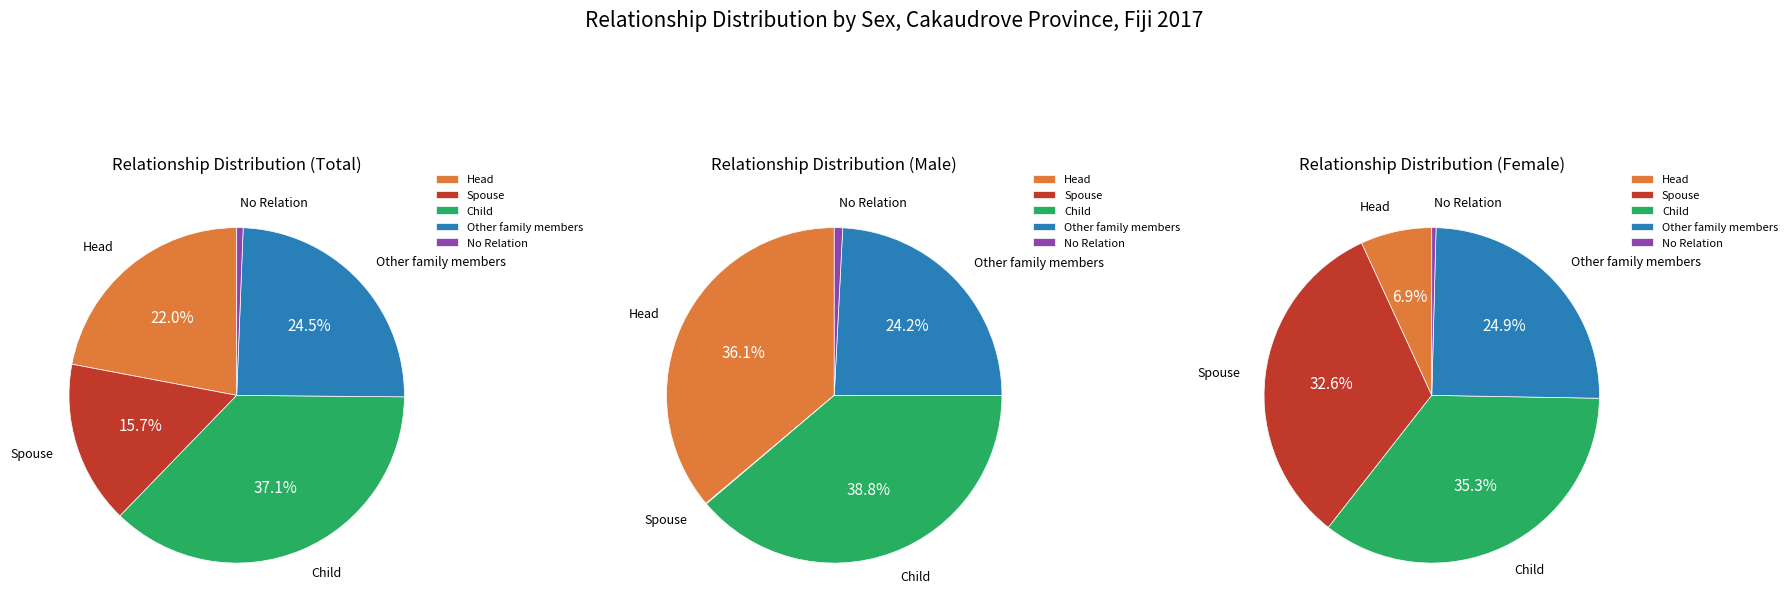

Does No Relation account for over 50% of the chart?

No